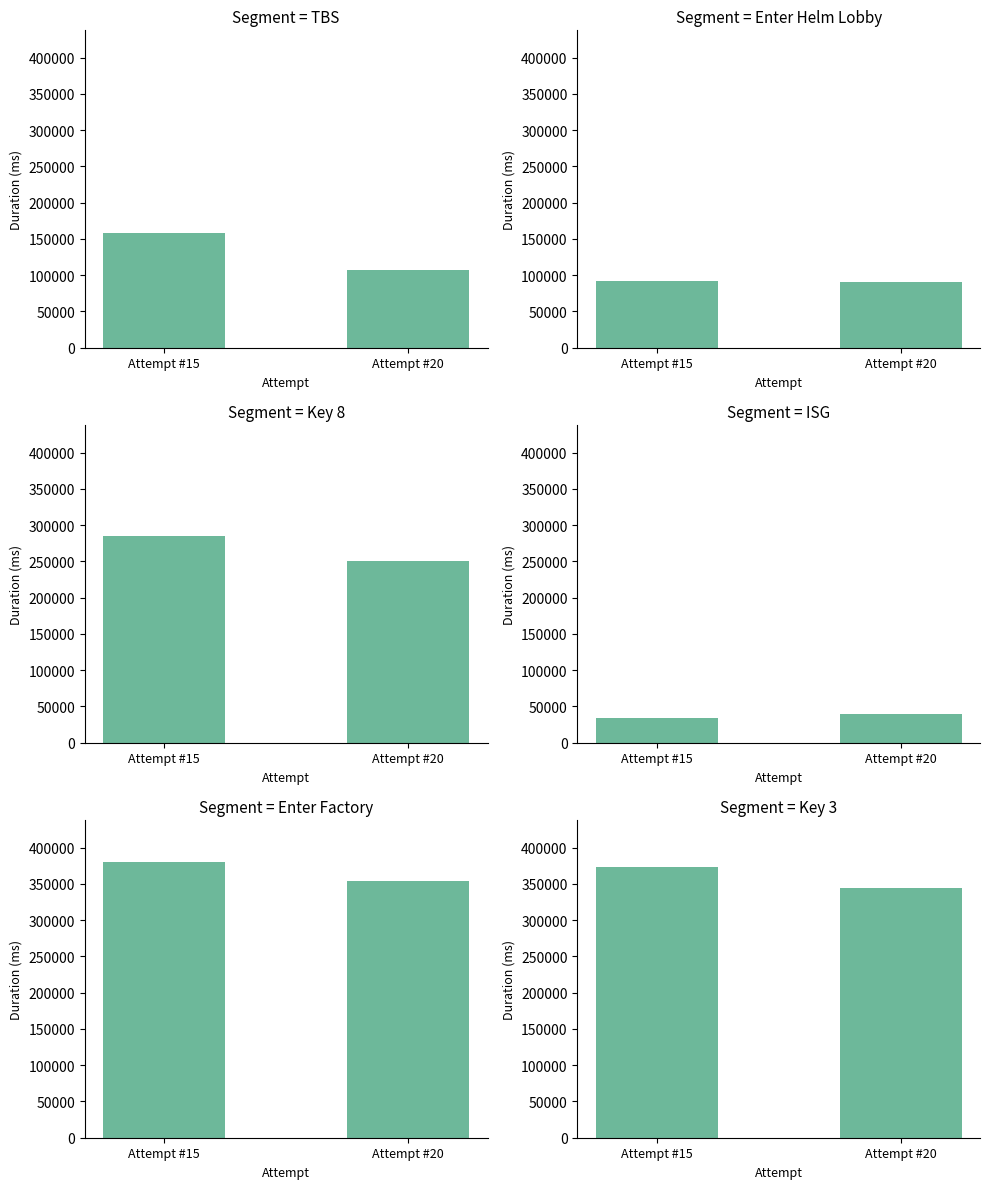

Rank the series at Attempt #15 from lowest to highest value.

ISG, Enter Helm Lobby, TBS, Key 8, Key 3, Enter Factory